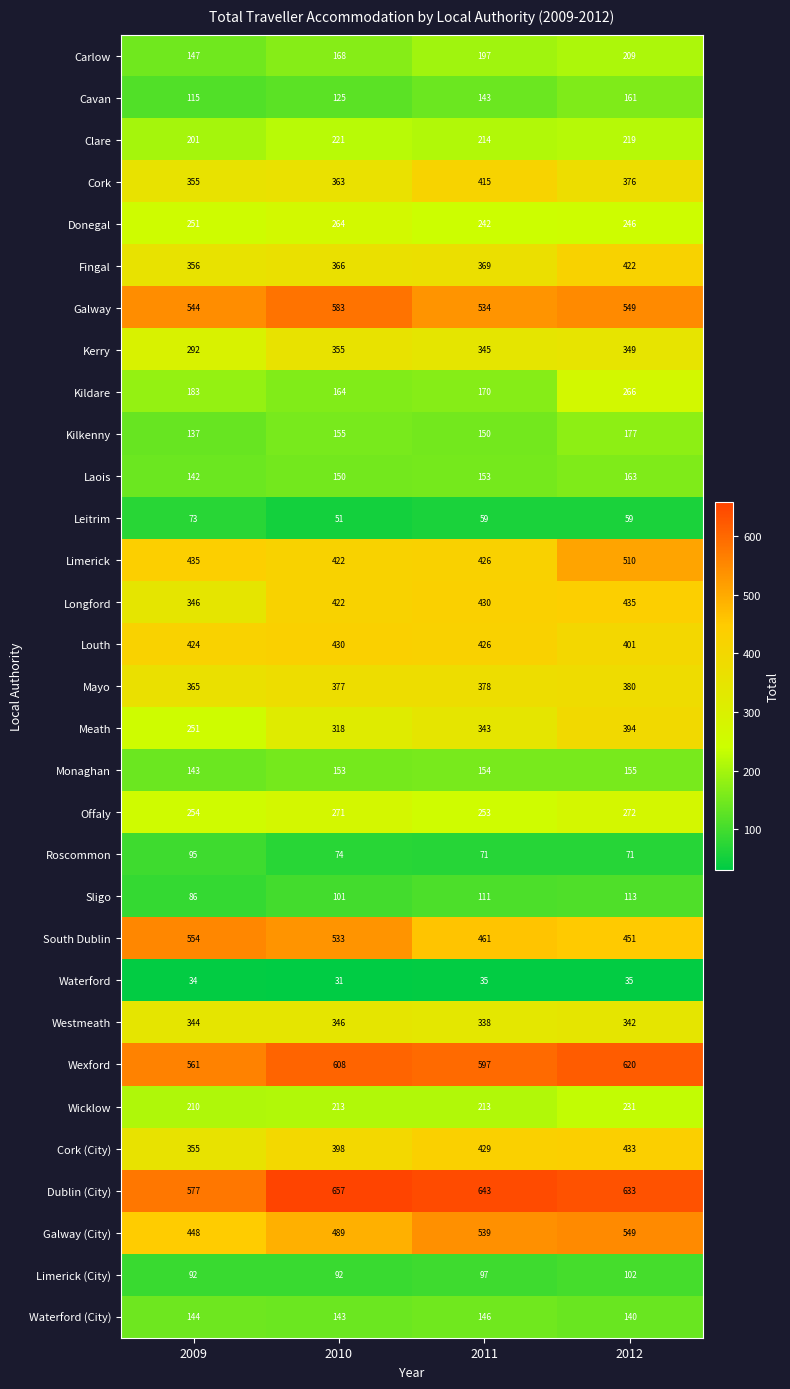

Between 2009 and 2010, which series saw the biggest shift?

Dublin (City)